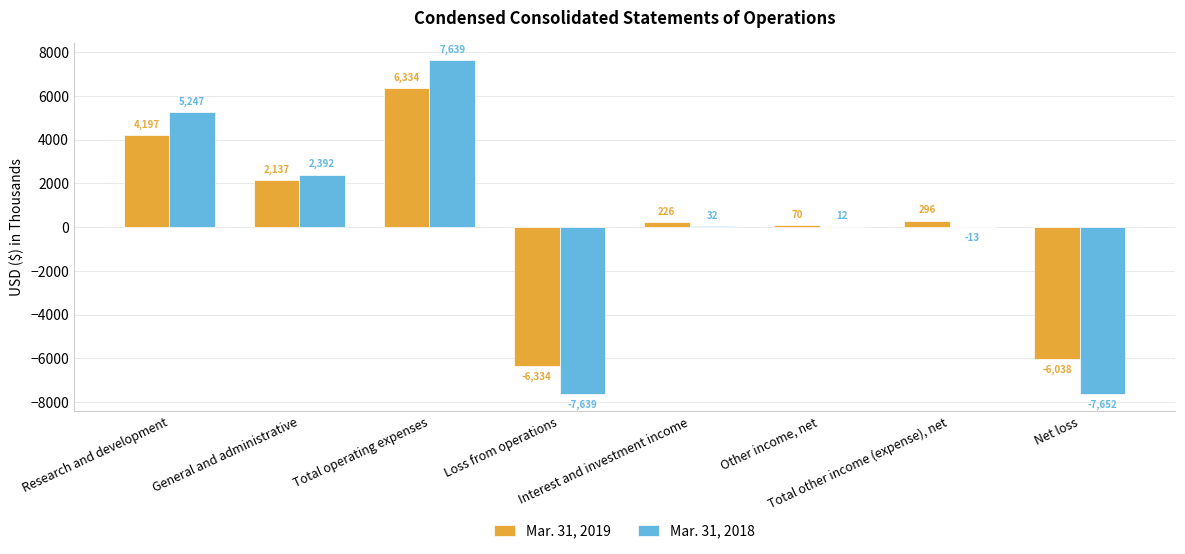

Are the bars grouped side by side (vs. stacked)?

Yes